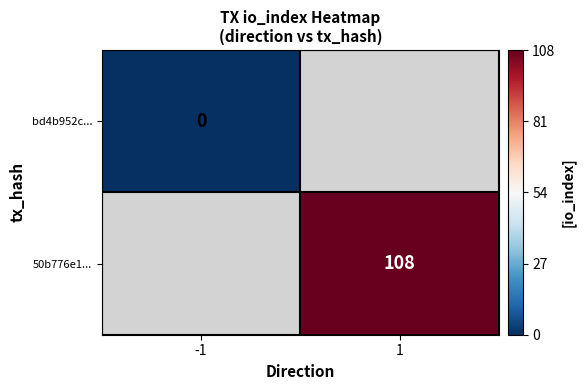

True or false: 50b776e1... has a value of 184.0 at 1.

False